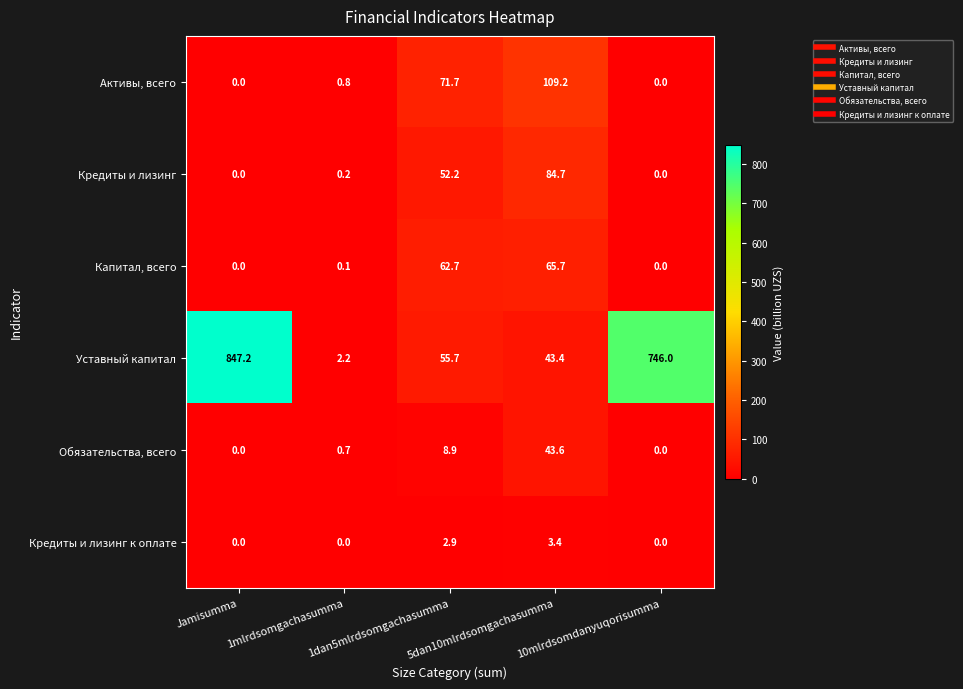

At how many categories does at least one series exceed 53?

4